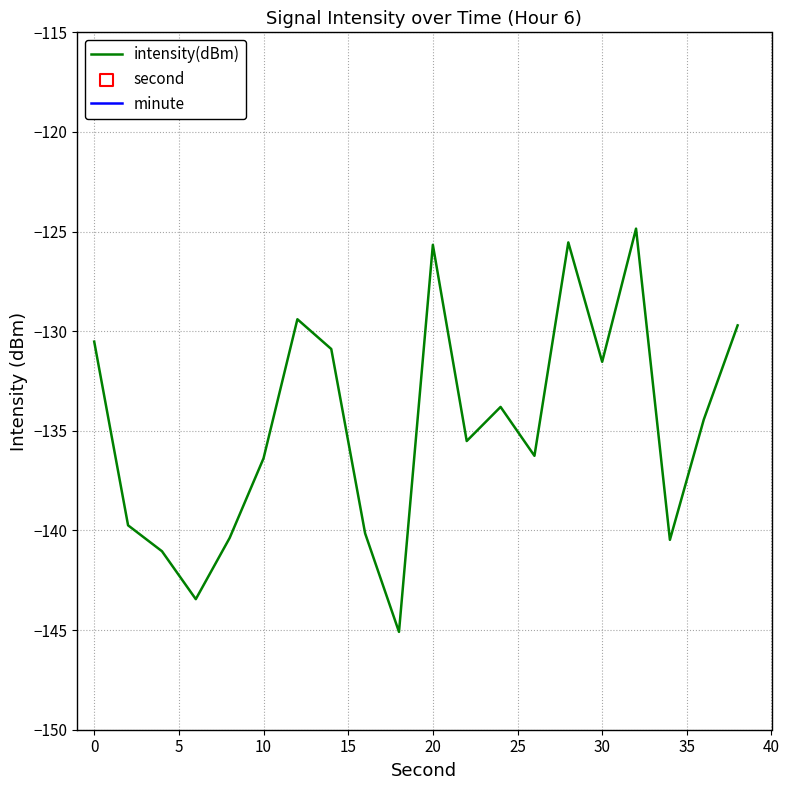

What is the highest value of the intensity(dBm) series?

-124.9